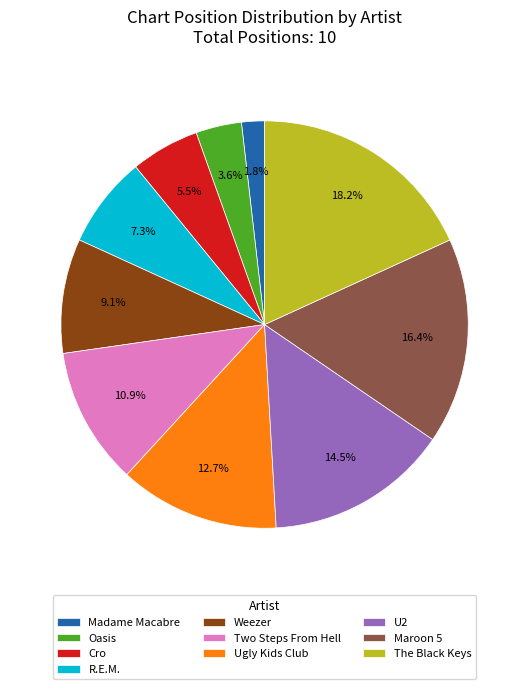

To the nearest percent, what percentage of the pie is Maroon 5?

16%